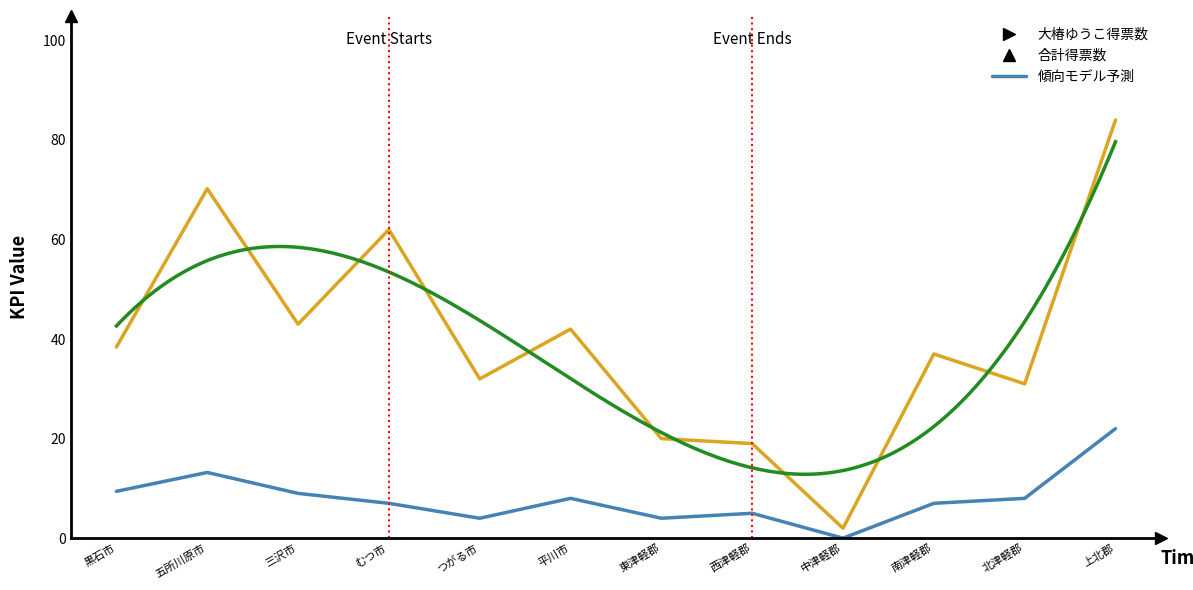

What is the greatest value displayed?

84.0